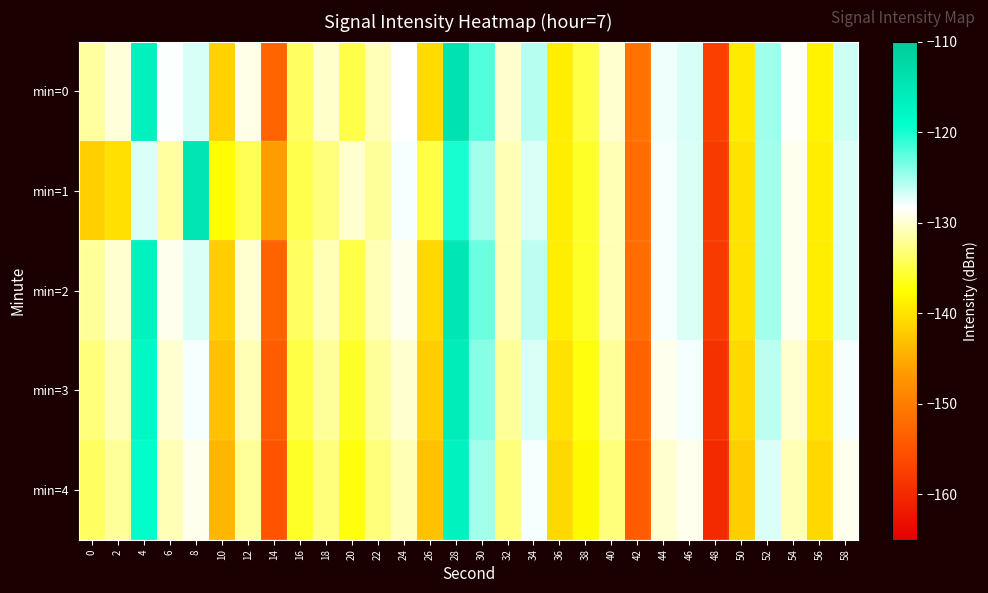

Rank the series at 24 from lowest to highest value.

min=4, min=3, min=2, min=0, min=1